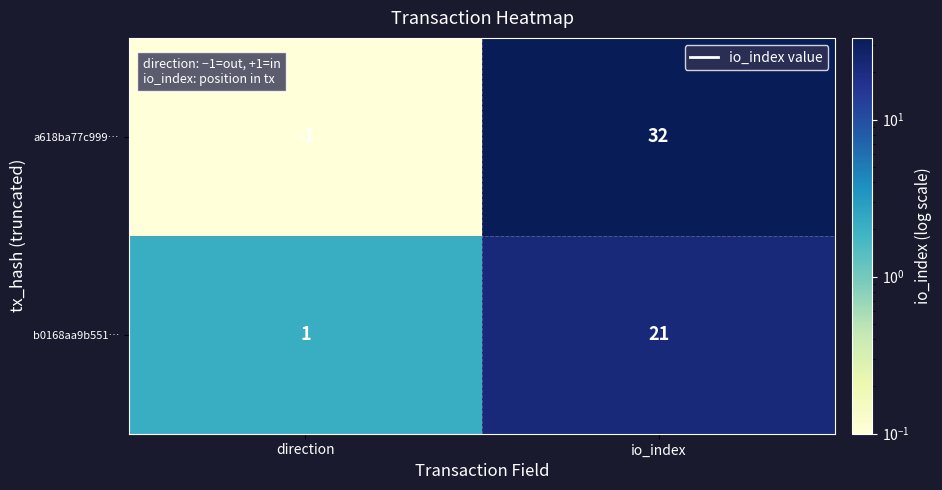

How many distinct data groups are displayed?

2